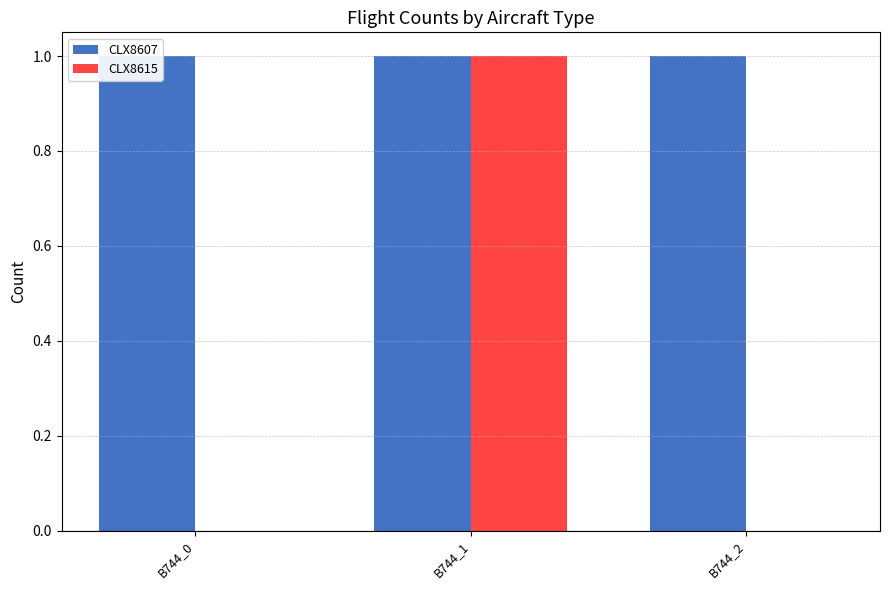

Rank the series by their maximum value, from lowest to highest.

CLX8607, CLX8615